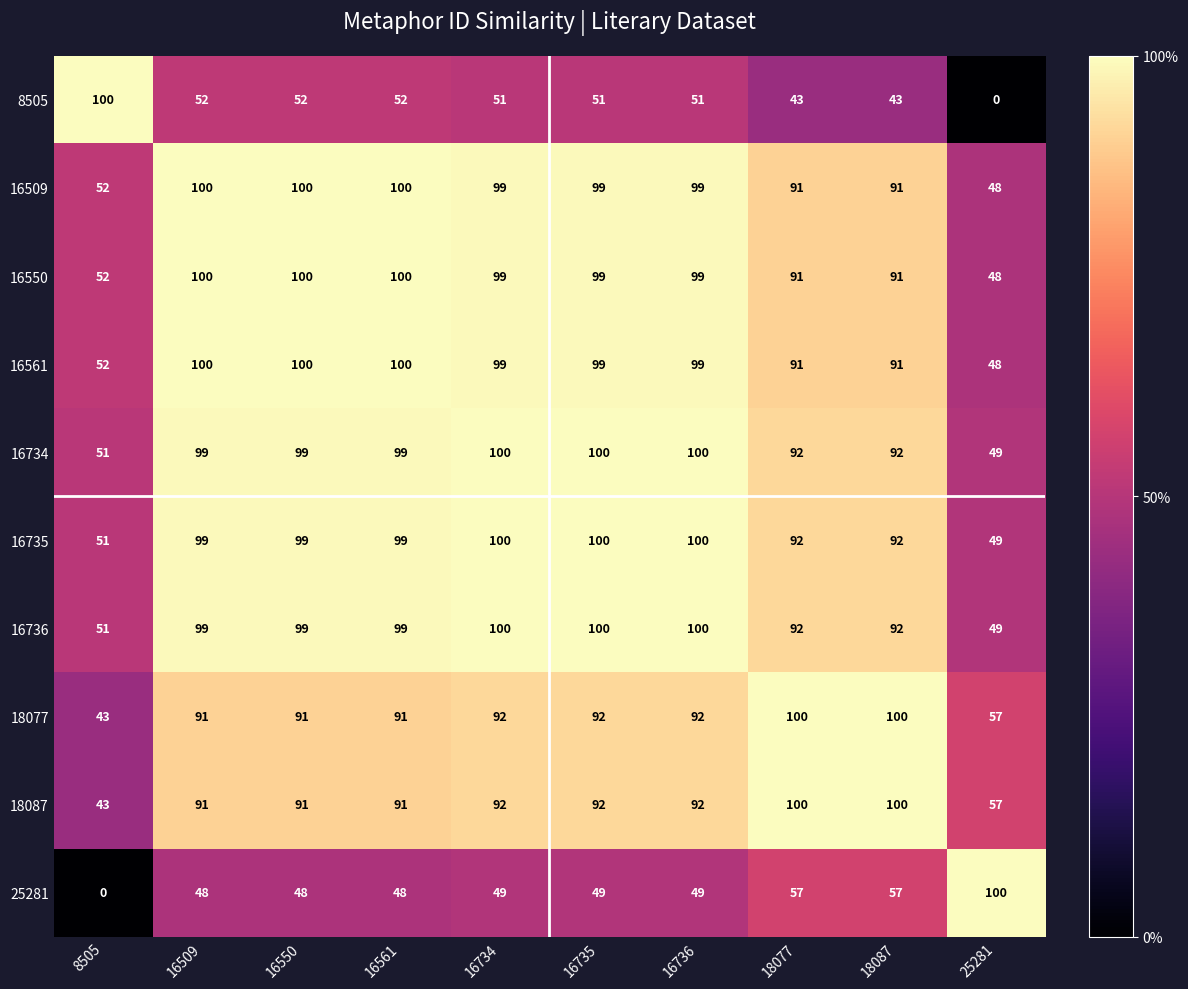

What is the sum of all 18087 values?

849